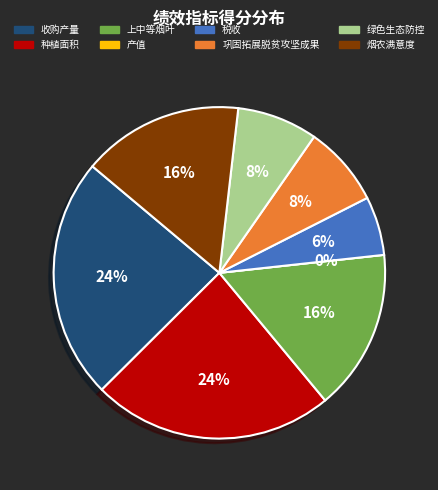

To the nearest percent, what is the difference between the 上中等烟叶 and 种植面积 slice percentages?

8%